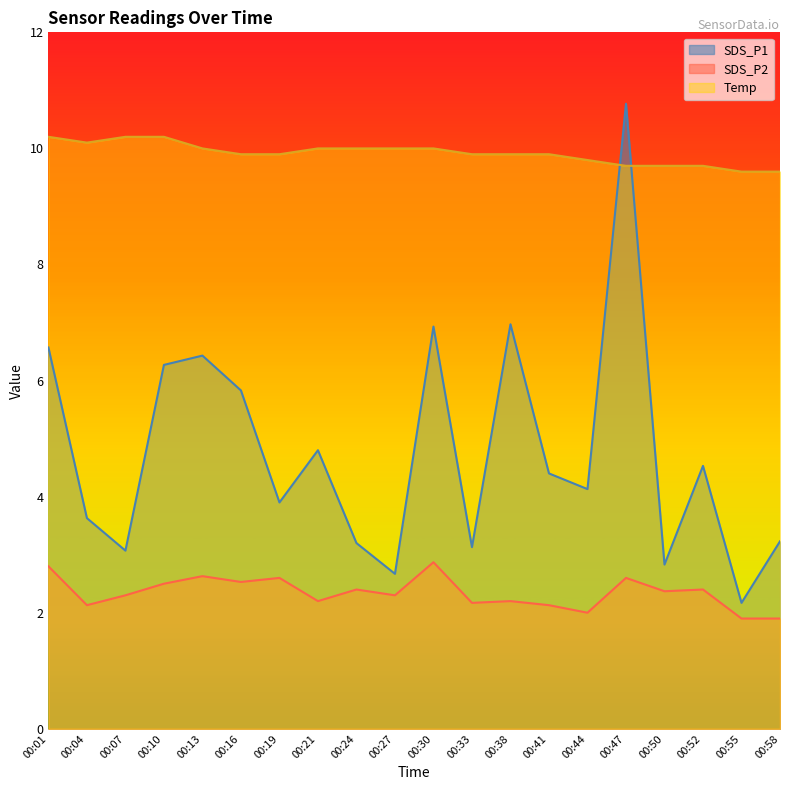

What is the minimum value shown in the chart?

1.9